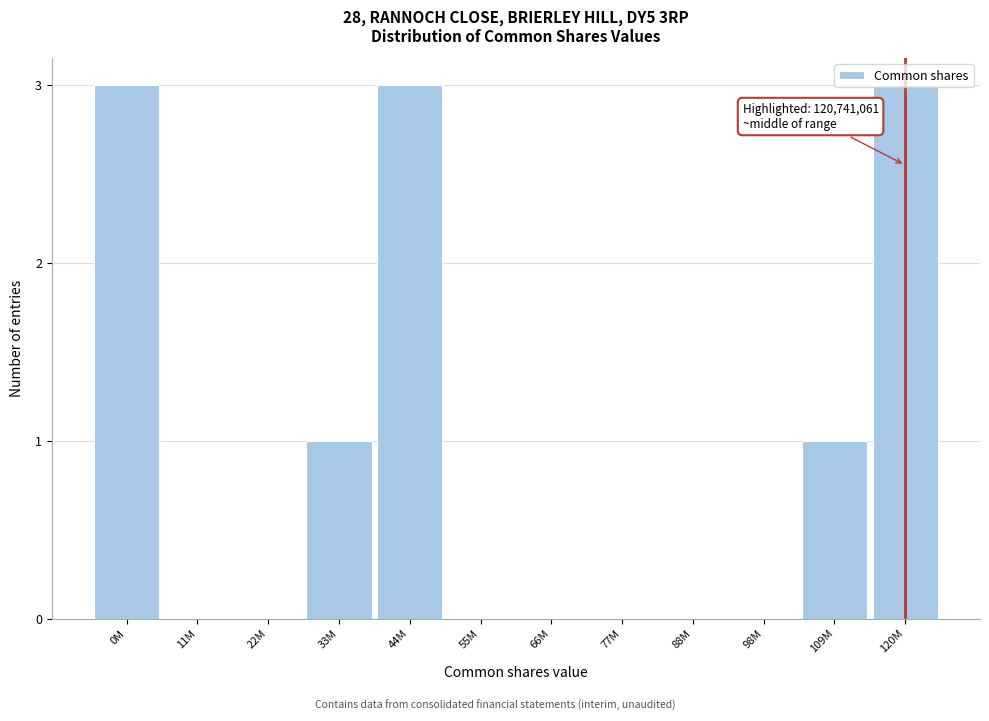

What is the sum of all values?

11